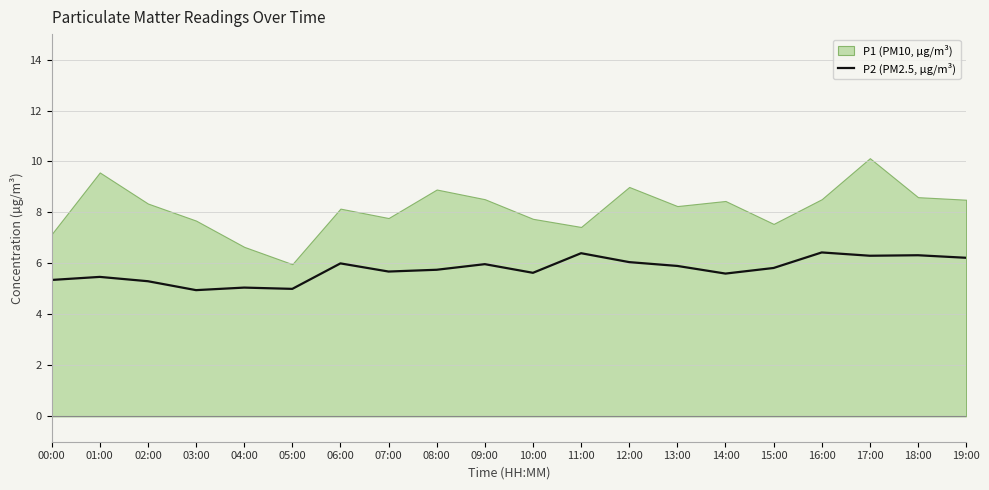

What is the minimum value for P2 (PM2.5, µg/m³)?

5.0